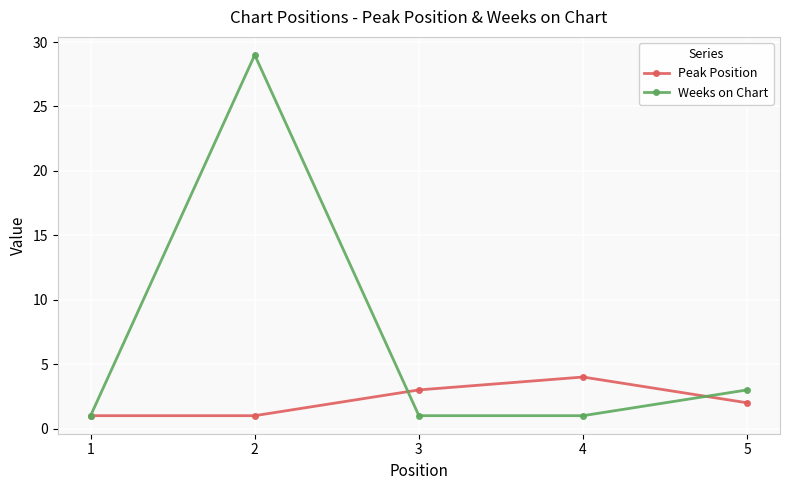

At which label is Weeks on Chart closest to 15?

5